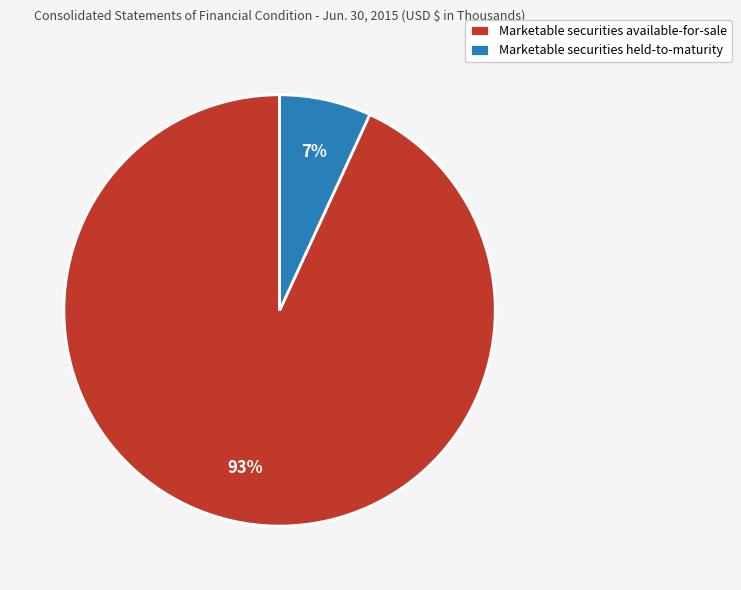

To the nearest percent, what portion does Marketable securities held-to-maturity represent?

7%